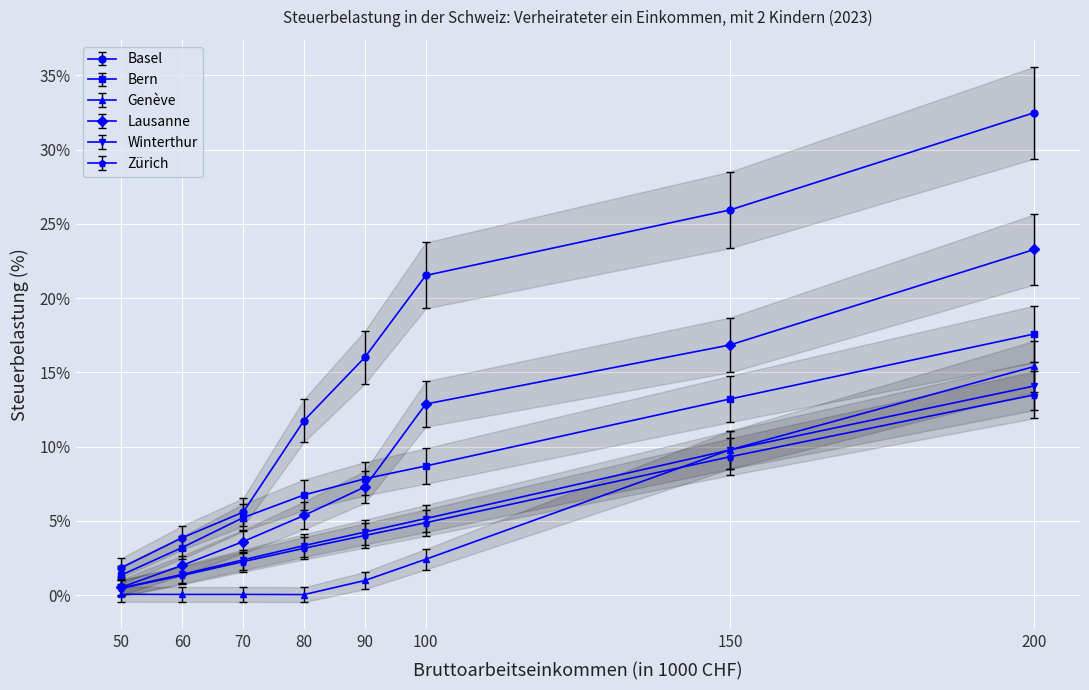

The value of Bern at 90 is 11.4. True or false?

False